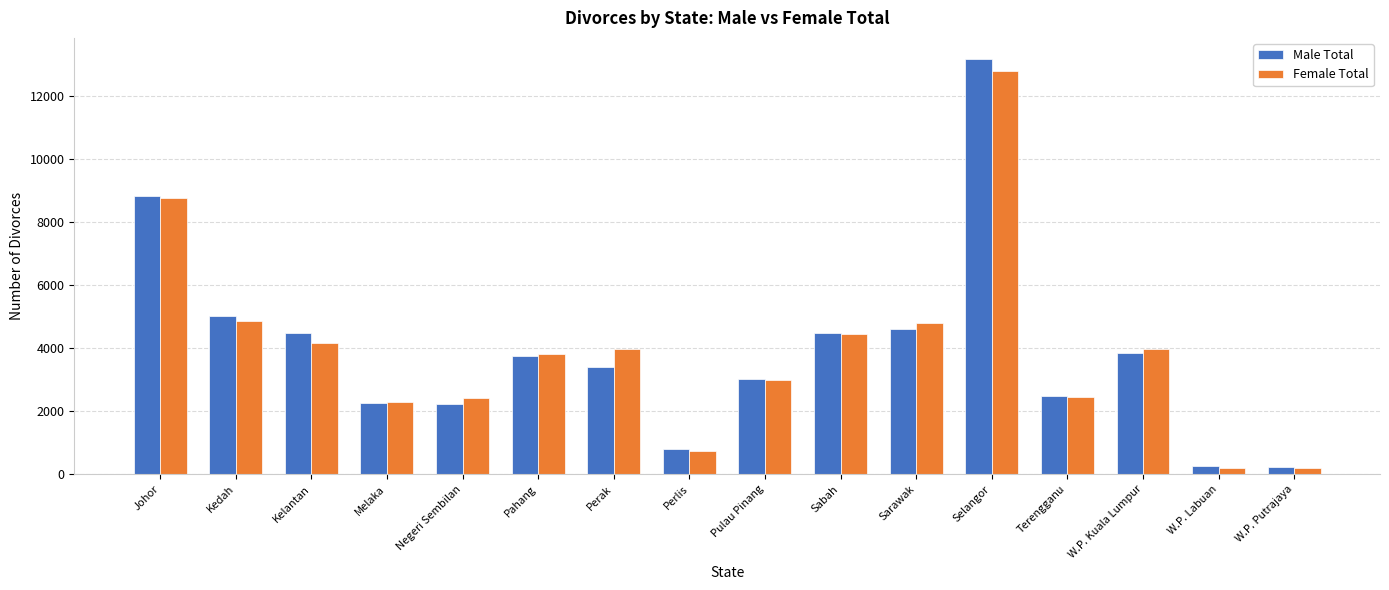

At which category does the chart reach its peak across all series?

Selangor